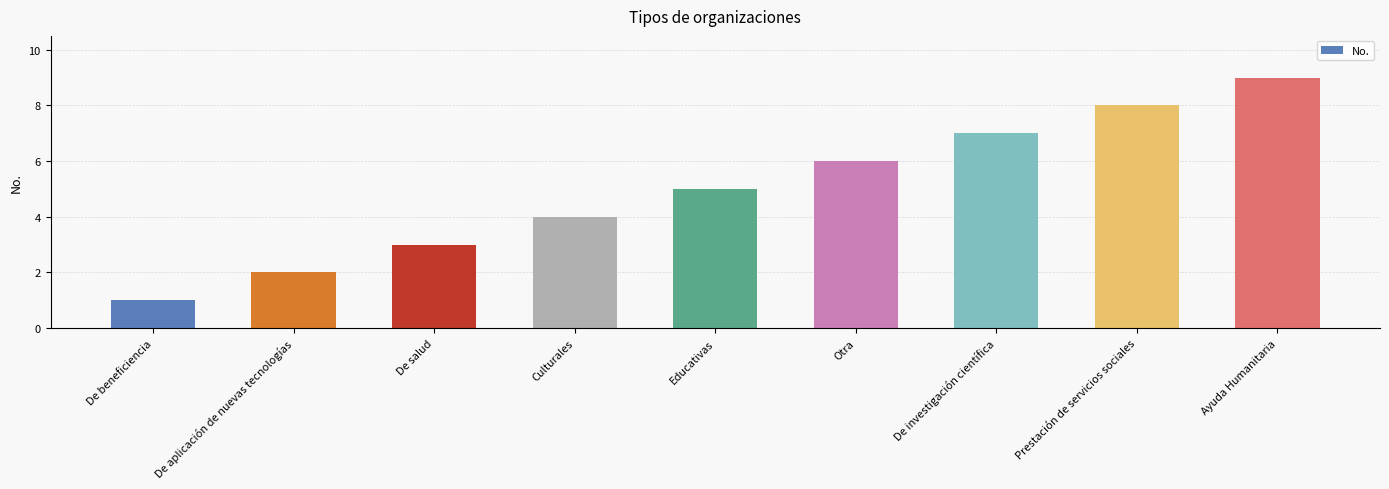

At which category does the chart reach its minimum across all series?

De beneficiencia